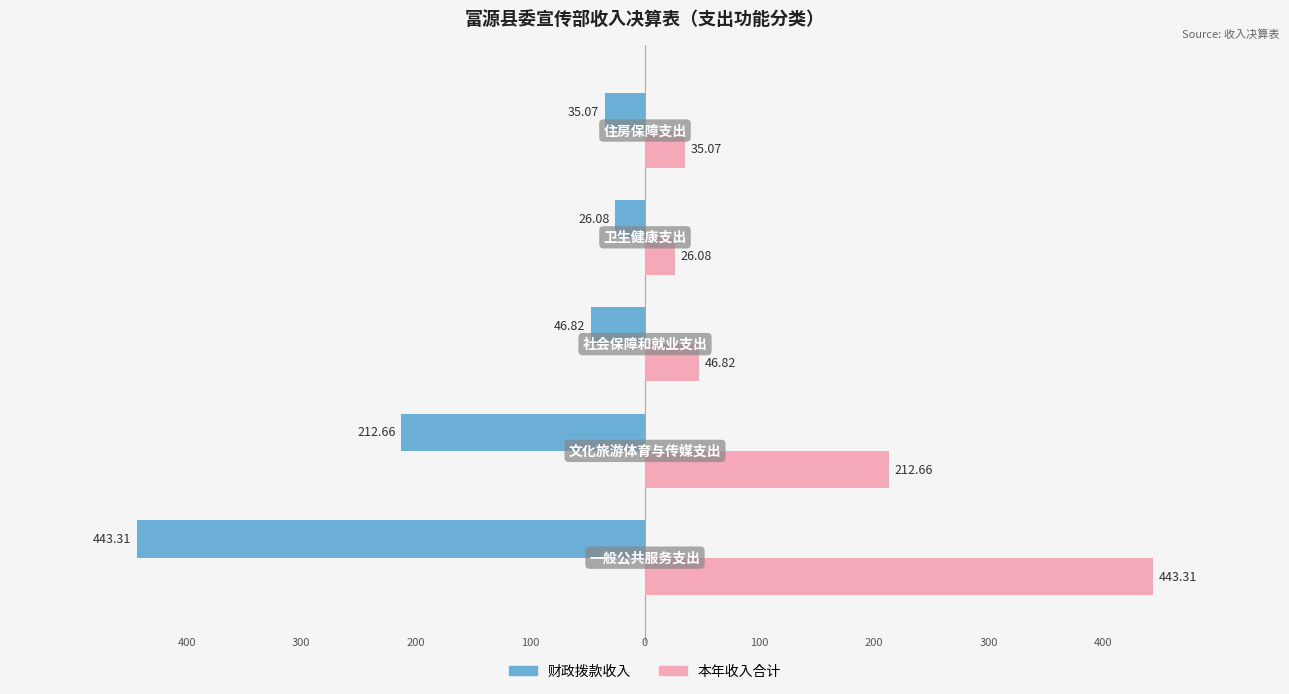

Which series has the largest total across all categories?

本年收入合计